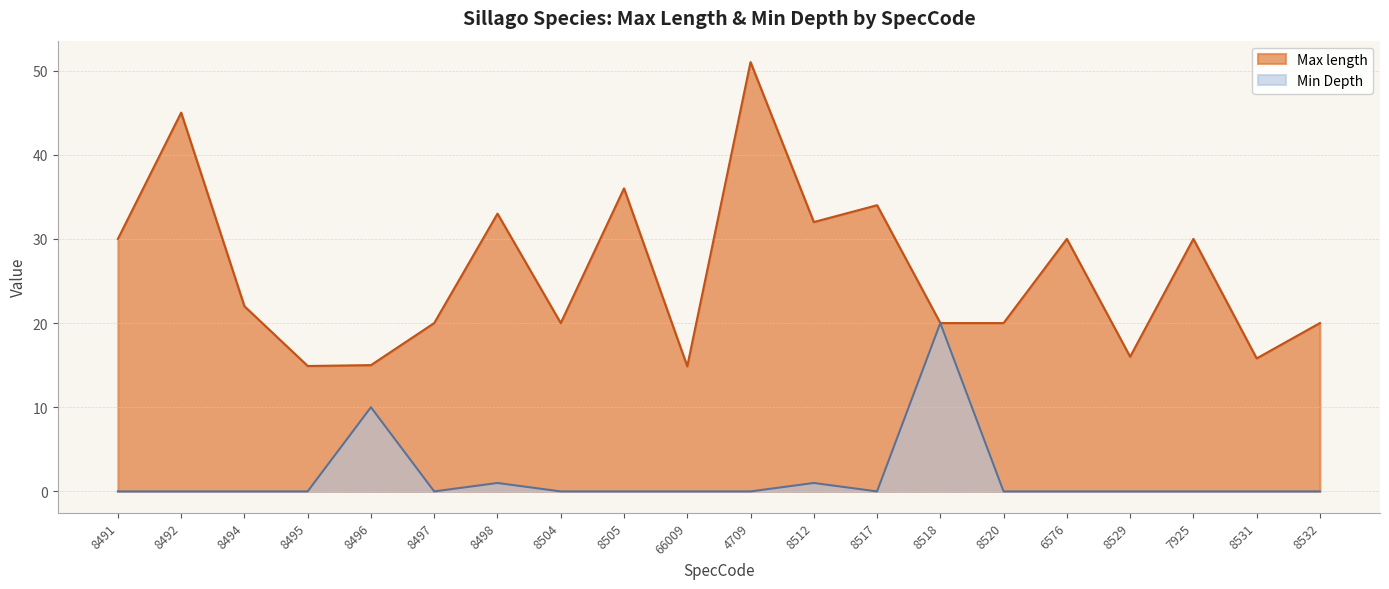

Reading right to left, list all the values displayed in this chart.

Max length: 8532=20.0	8531=15.8	7925=30.0	8529=16.0	6576=30.0	8520=20.0	8518=20.0	8517=34.0	8512=32.0	4709=51.0	66009=14.9	8505=36.0	8504=20.0	8498=33.0	8497=20.0	8496=15.0	8495=14.9	8494=22.0	8492=45.0	8491=30.0
Min Depth: 8532=0.0	8531=0.0	7925=0.0	8529=0.0	6576=0.0	8520=0.0	8518=20.0	8517=0.0	8512=1.0	4709=0.0	66009=0.0	8505=0.0	8504=0.0	8498=1.0	8497=0.0	8496=10.0	8495=0.0	8494=0.0	8492=0.0	8491=0.0